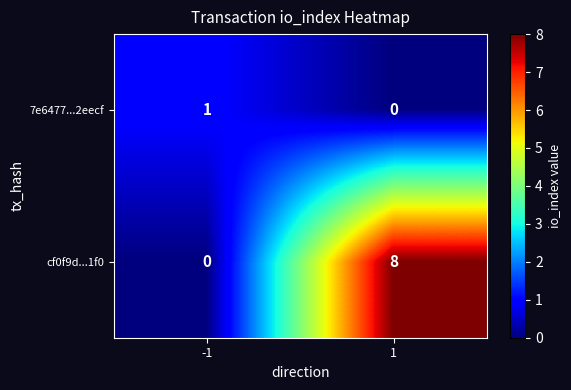

Read the cf0f9d...1f0 value at 1.

8